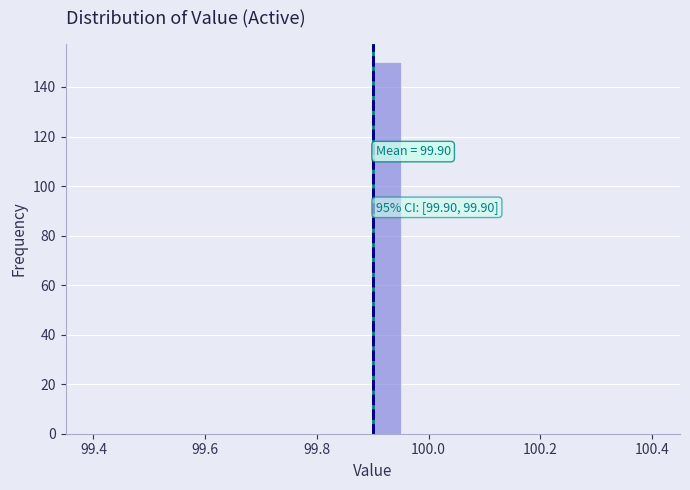

Around what value on the x-axis is the tallest bar? Give the approximate position of its centre, as read against the axis.

99.92